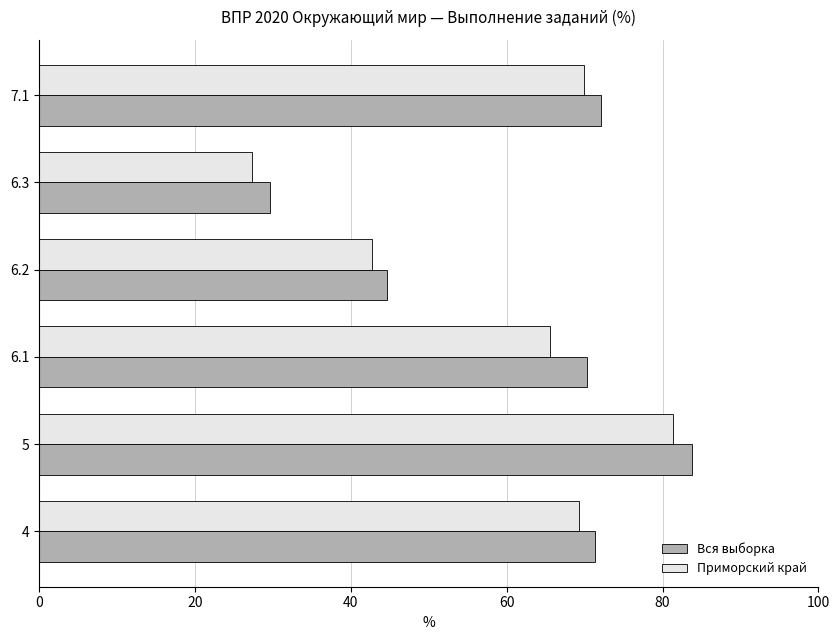

True or false: Вся выборка has a value of 83.7 at 5.

True